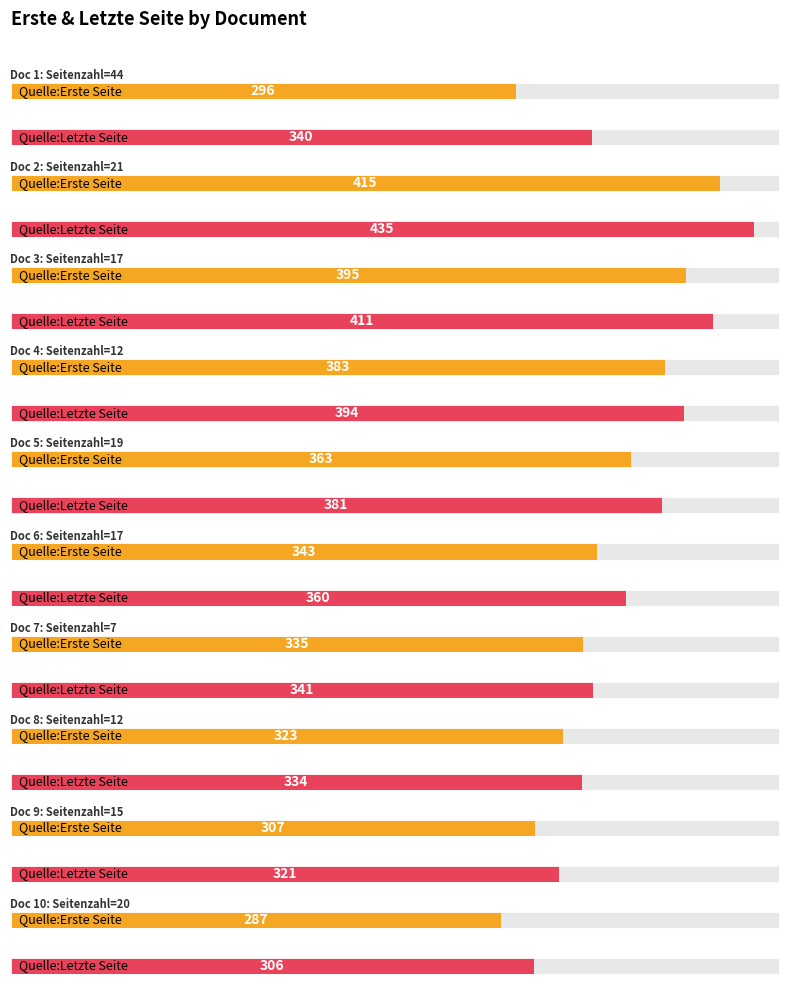

Where is Quelle:Letzte Seite nearest to the value 370?

17